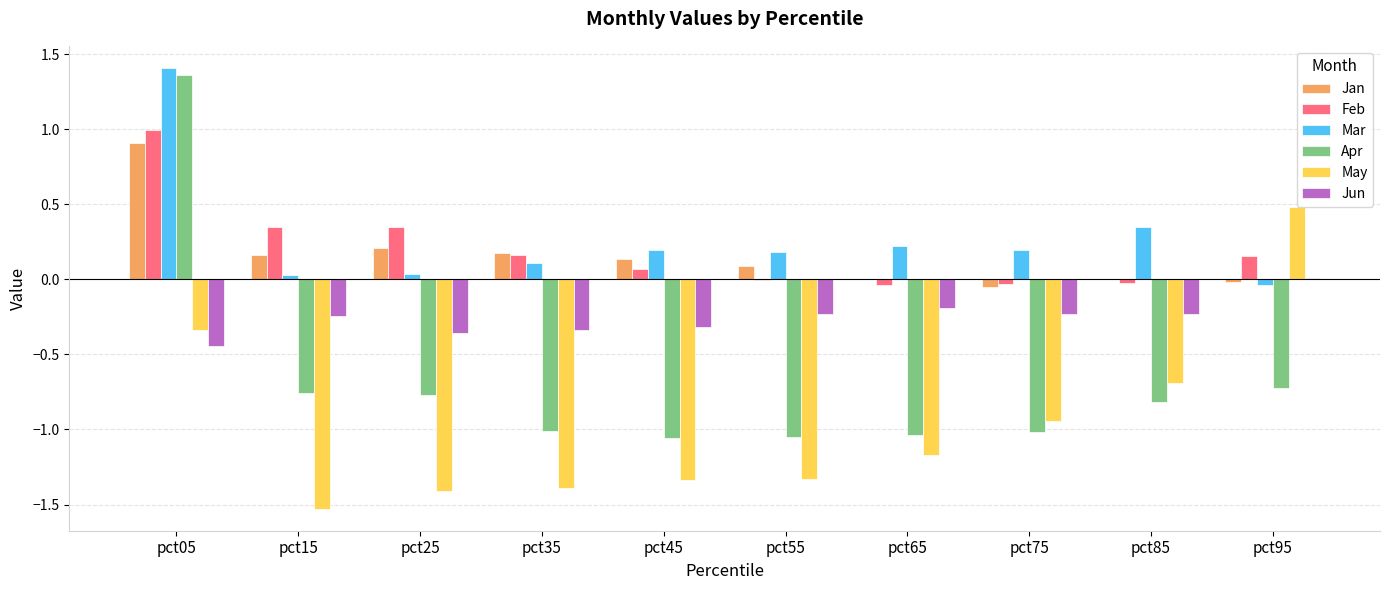

The value of Jun at pct55 is -0.1. True or false?

False